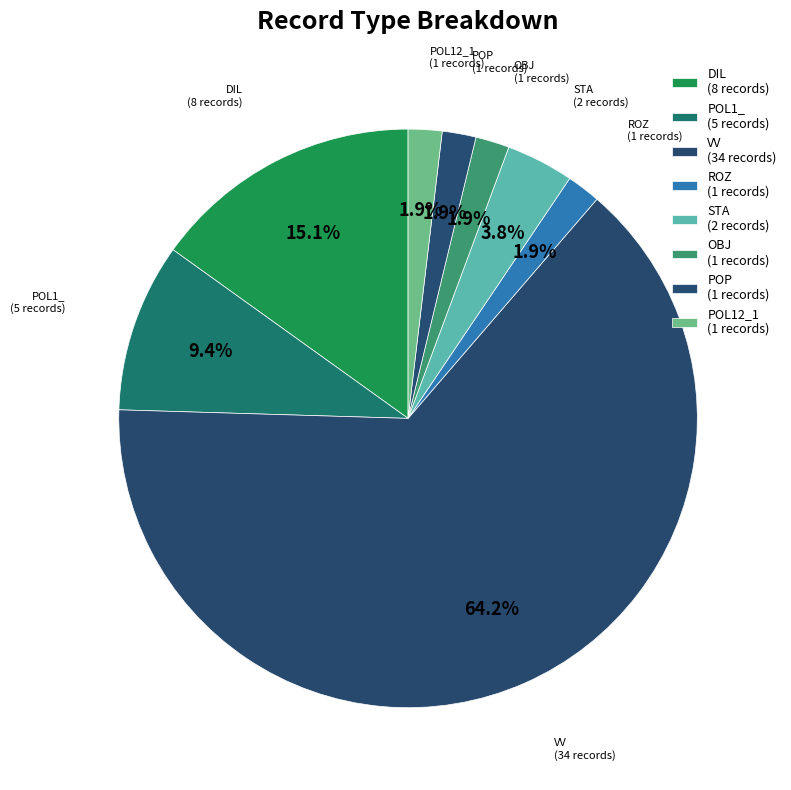

How many segments does this pie chart have?

8